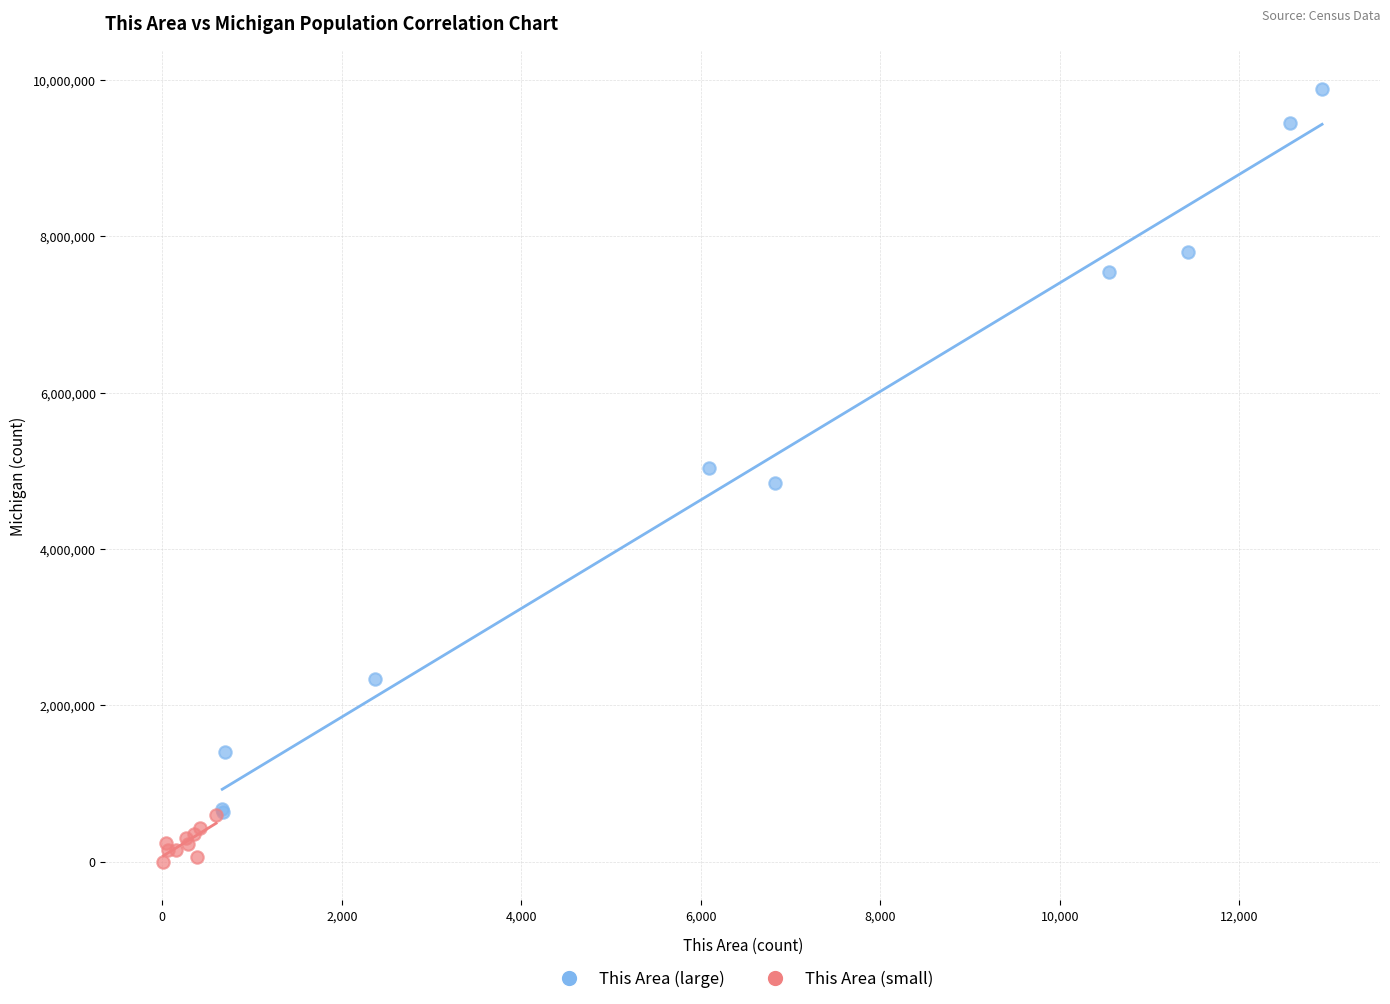

What are all the series names shown in the legend?

This Area (large), This Area (small)